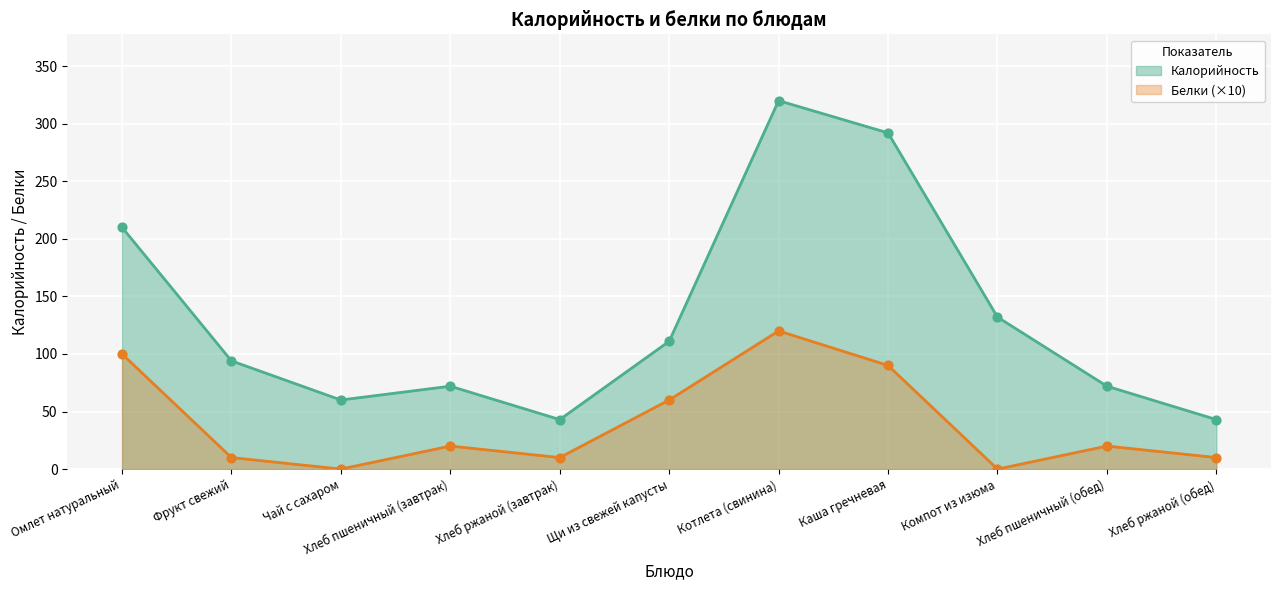

Which series has the largest total across all categories?

Калорийность